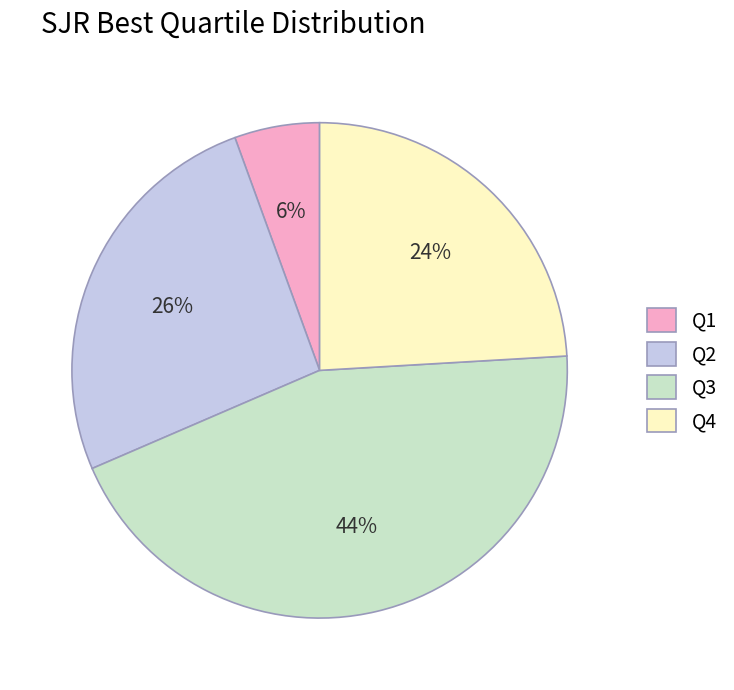

Rank the categories by value from highest to lowest.

Q3, Q2, Q4, Q1